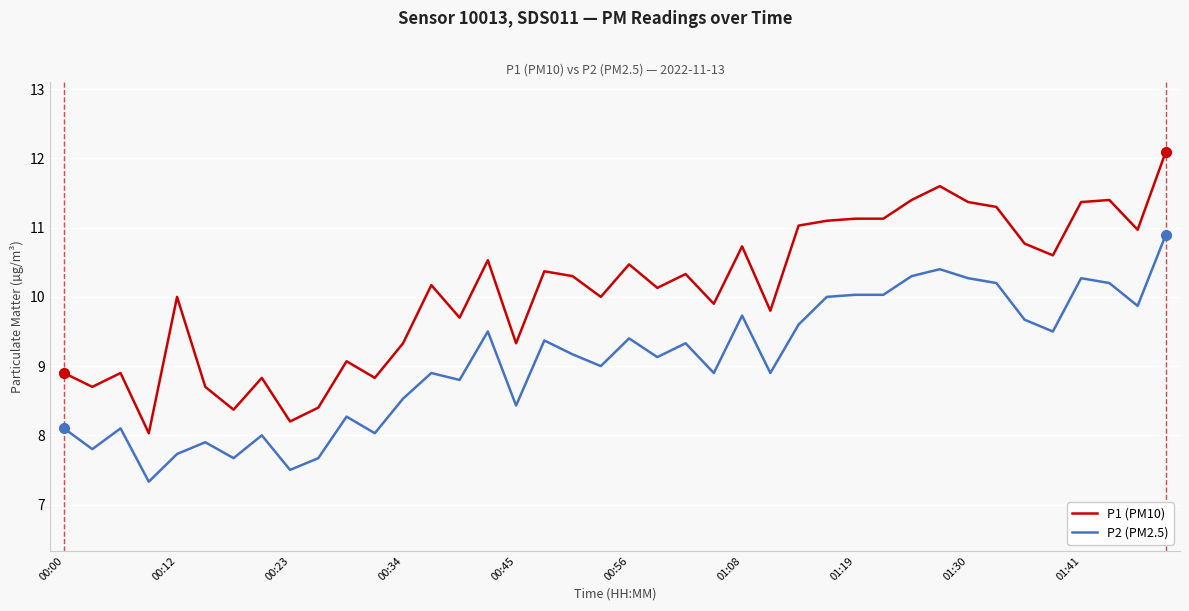

What is the greatest value displayed?

12.1